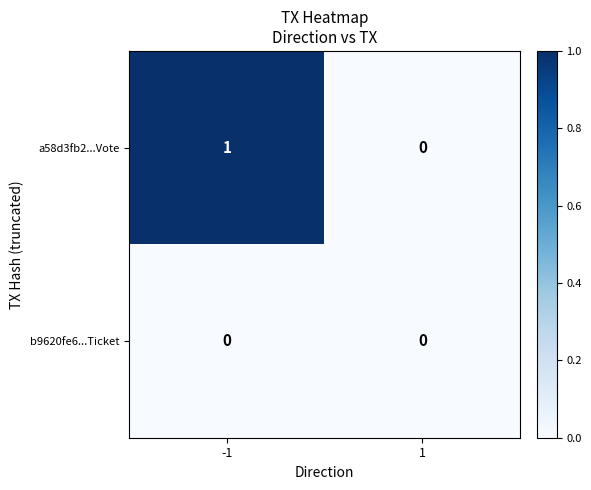

Which series has the widest spread of values?

a58d3fb2...Vote